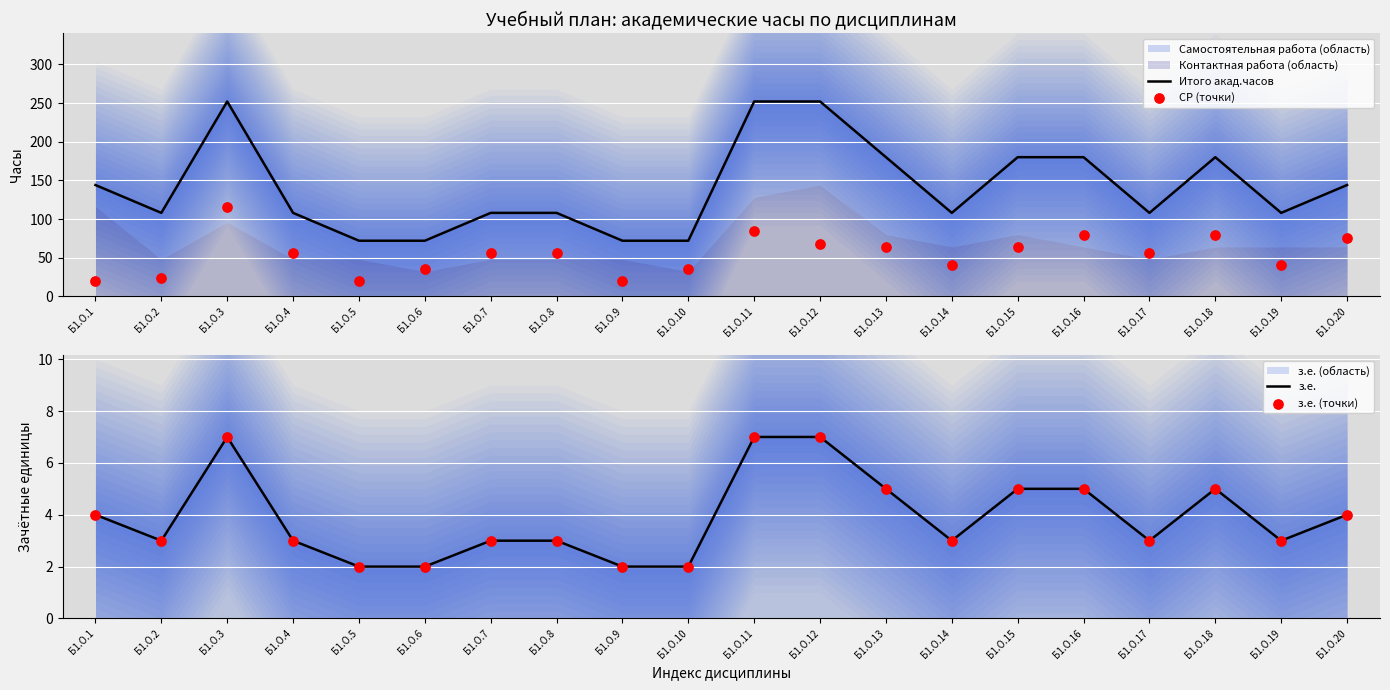

At which category is the sum across all series the highest?

Б1.О.3